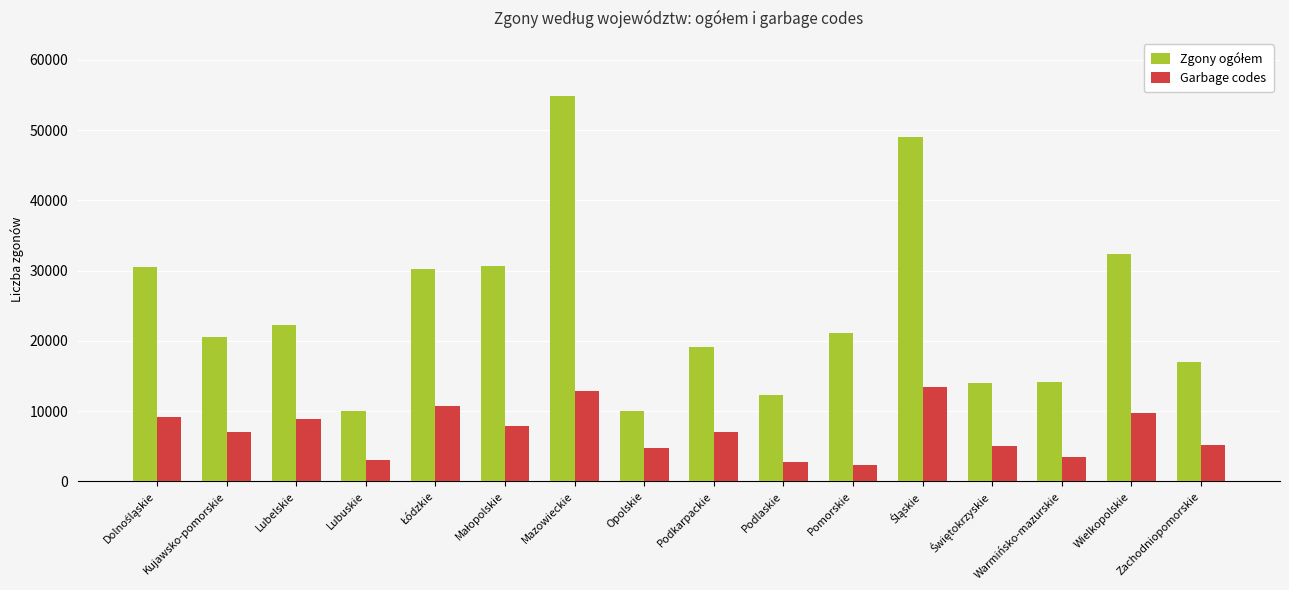

The Garbage codes series shows 7079 at Podkarpackie. True or false?

True